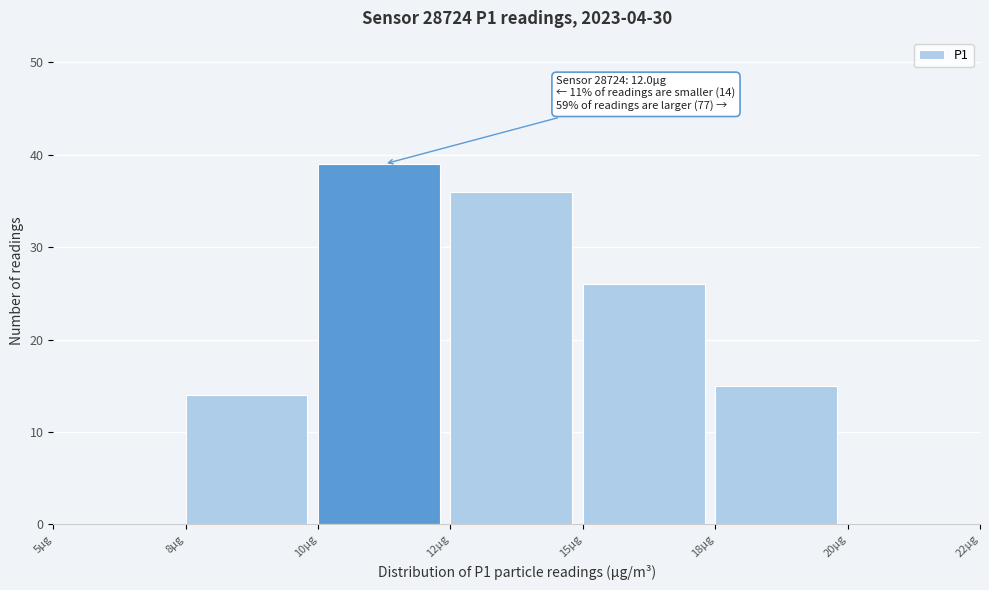

Reading right to left, extract all data points from this chart.

20µg=0	18µg=15	15µg=26	12µg=36	10µg=39	8µg=14	5µg=0